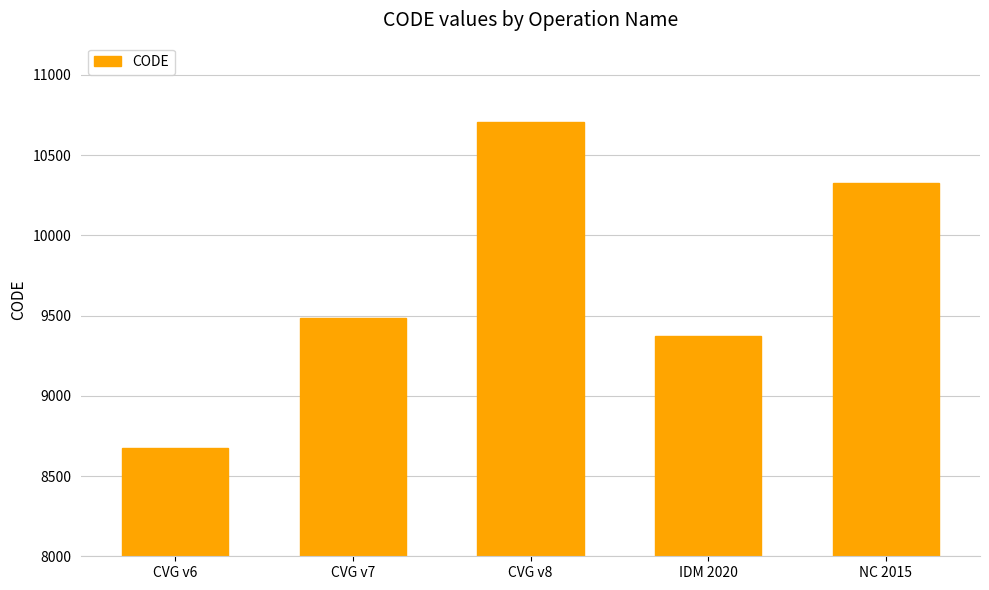

How many bars are there in total?

5